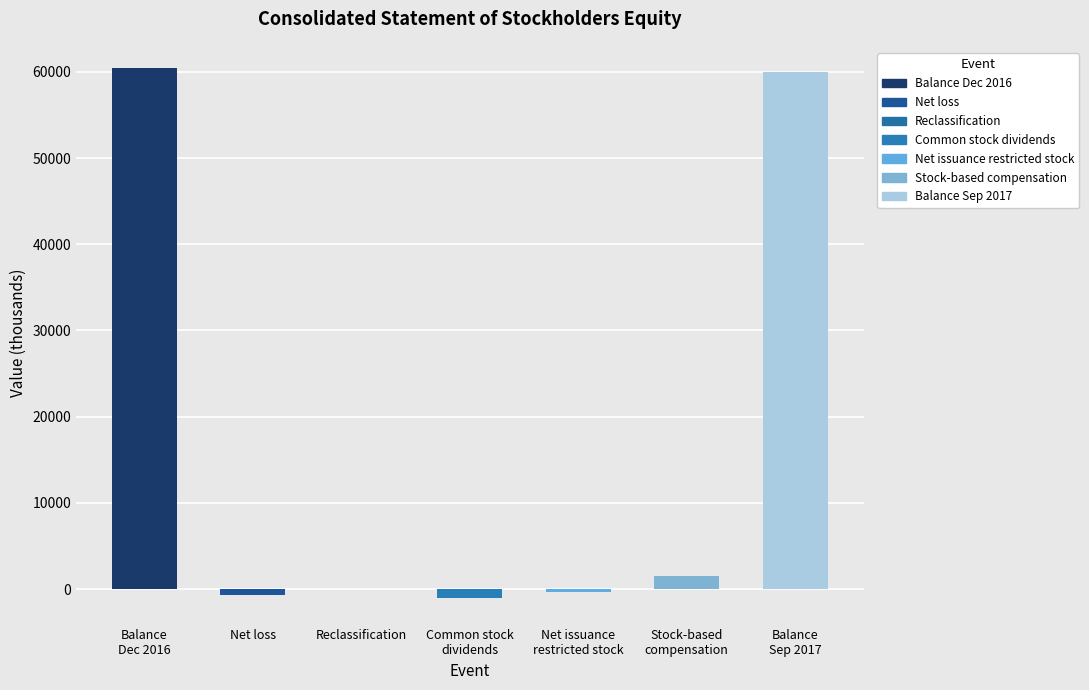

What is the maximum value shown in the chart?

60439